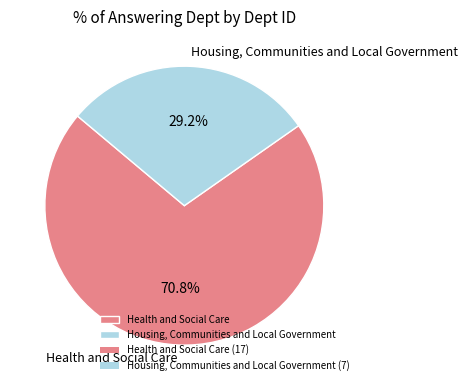

How many slices are in this pie chart?

2